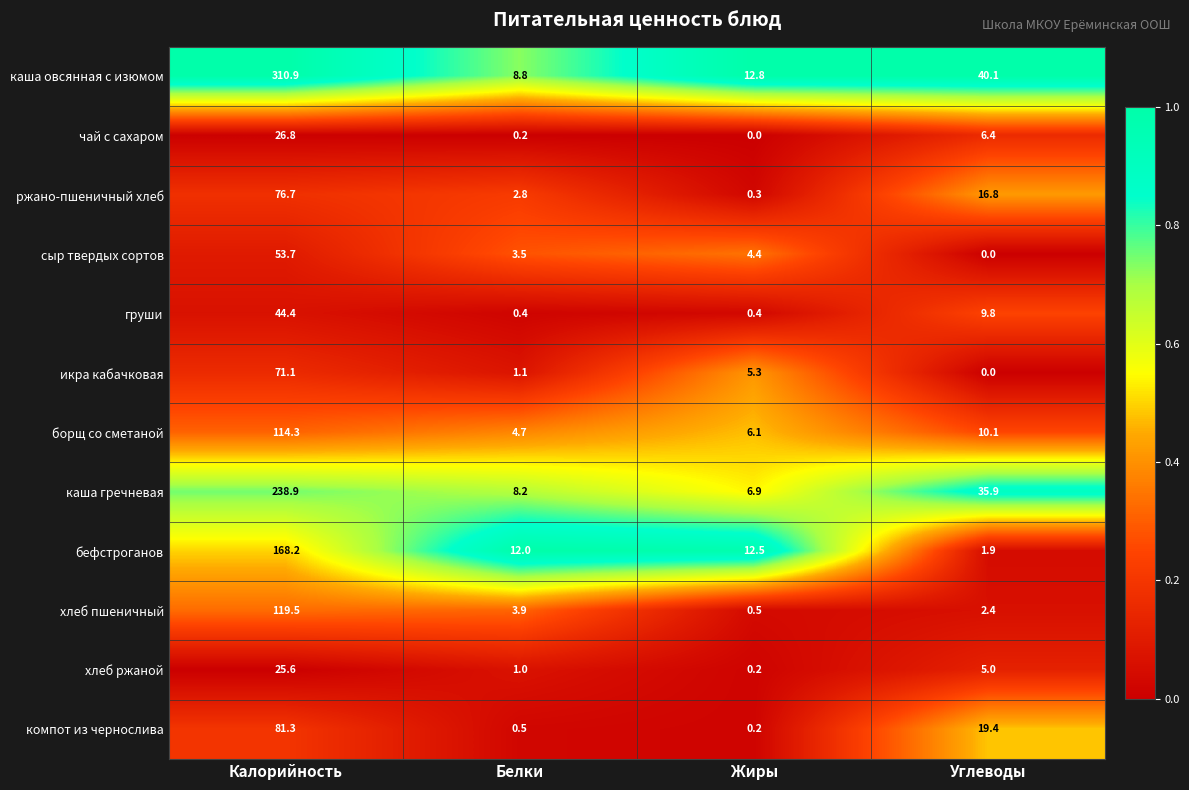

Count the number of categories in the chart.

4